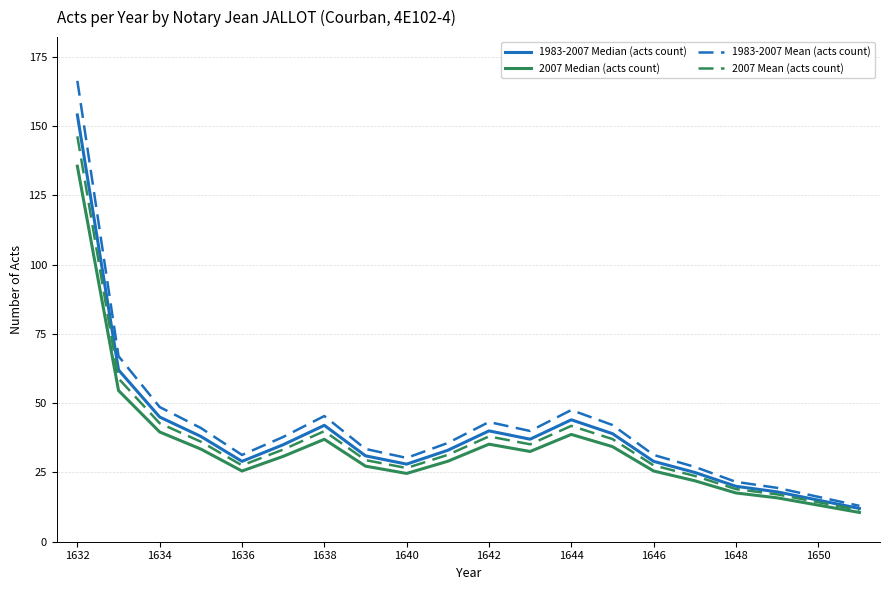

What is the difference between the maximum and minimum values in the 1983-2007 Median (acts count) series?

142.0